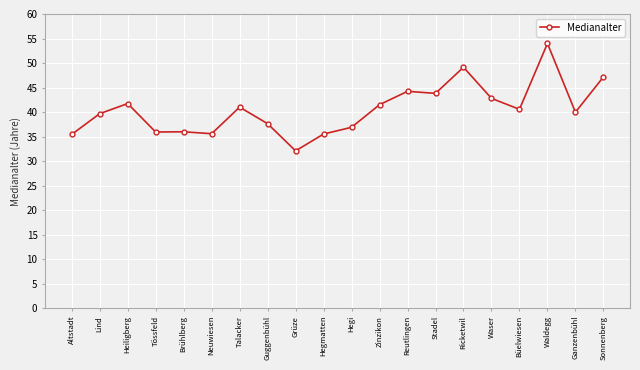

Is it true that the value at Reutlingen is 27.3?

False